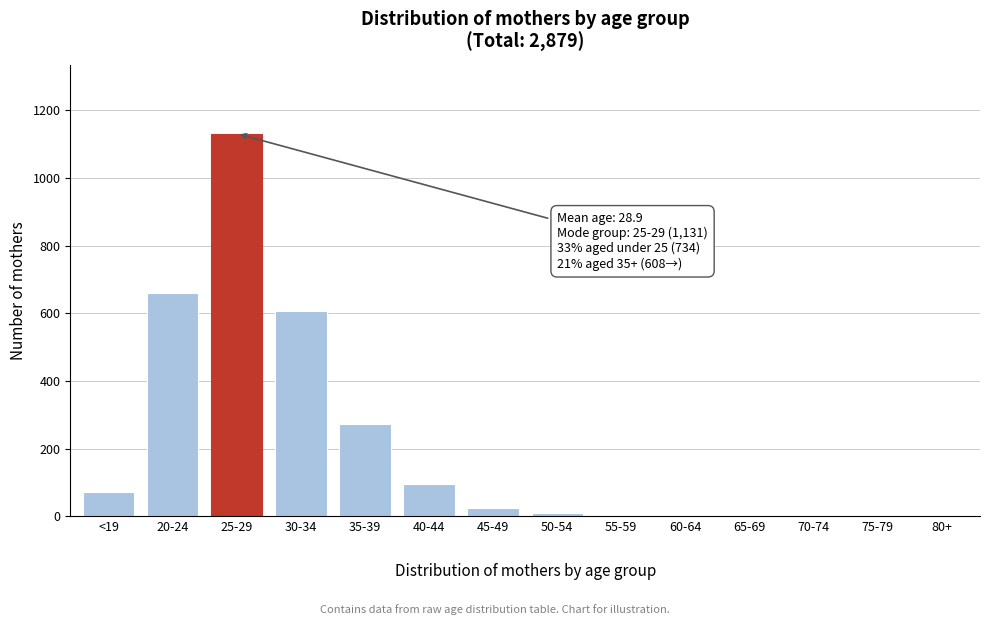

What is the sum of all values?

2879